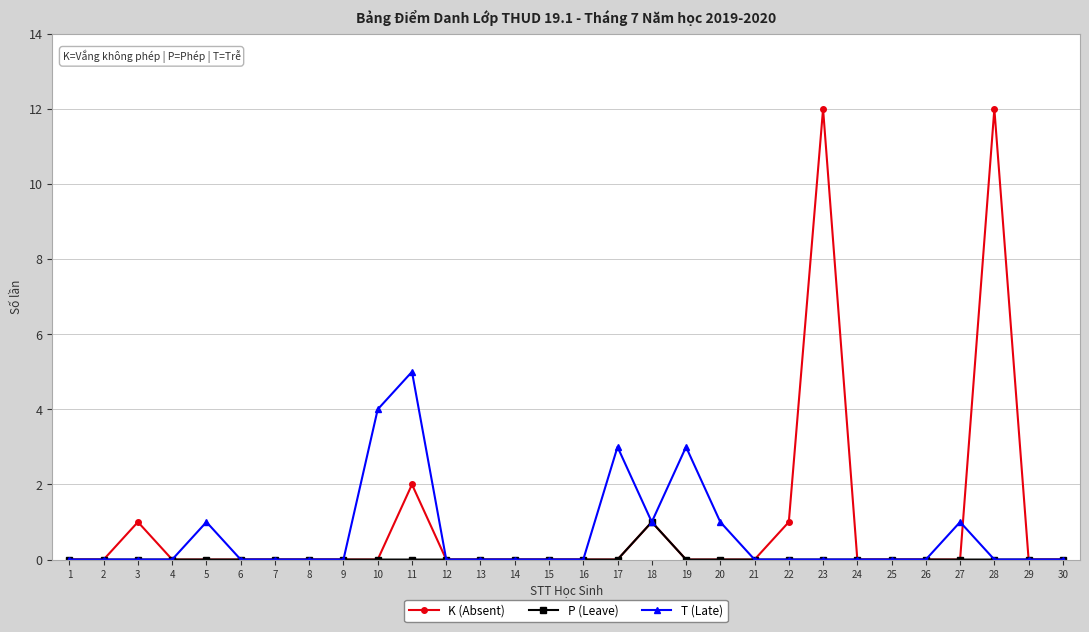

Is it true that T (Late) equals 0 at 29?

True